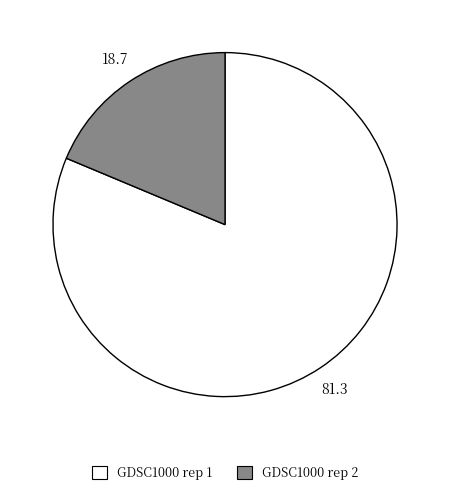

True or false: GDSC1000 rep 1 accounts for 72% of the total.

False